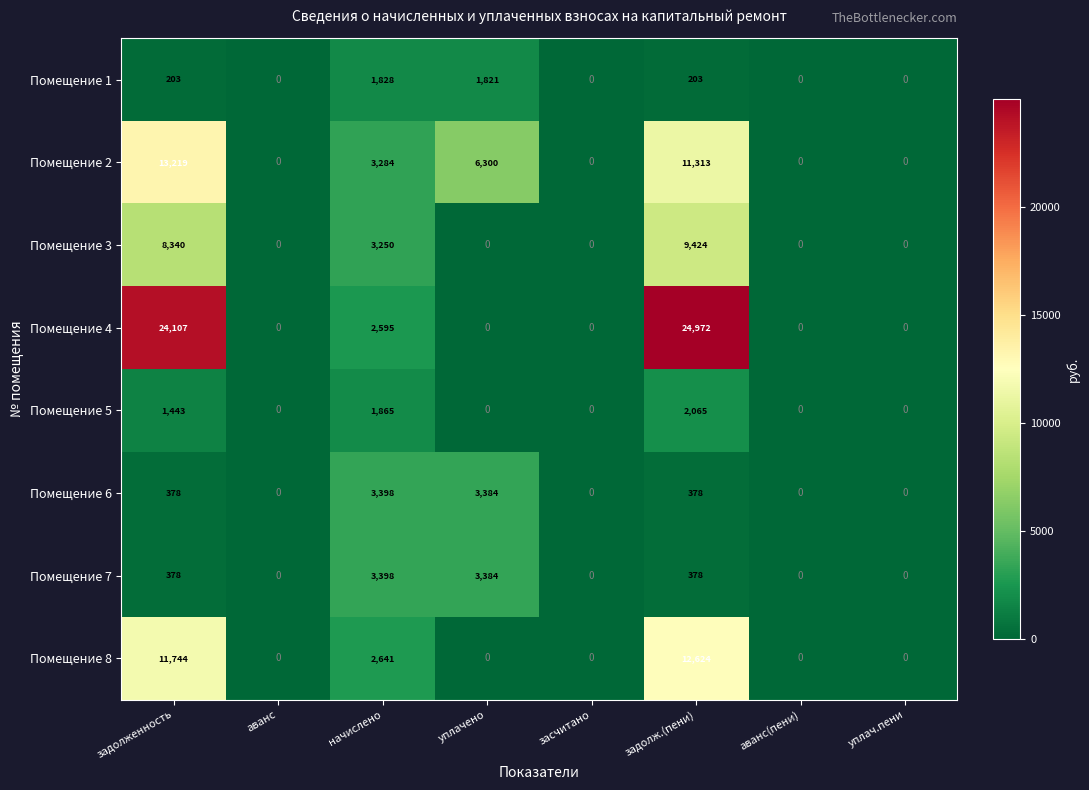

What is the difference between the Помещение 5 values at начислено and уплач.пени?

1865